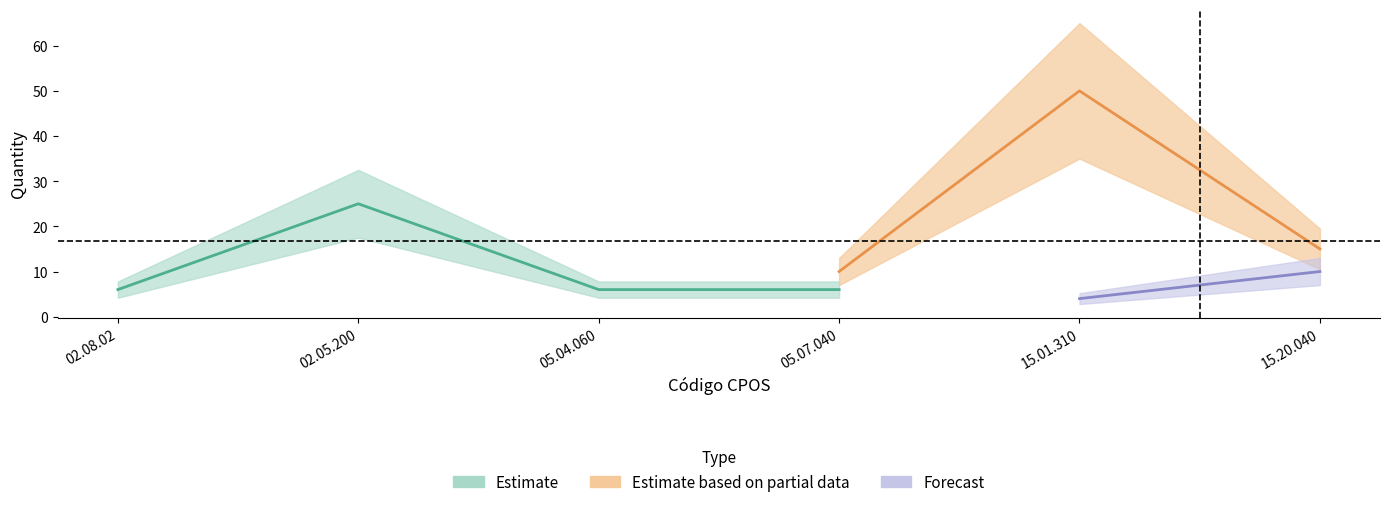

Count the number of categories in the chart.

6